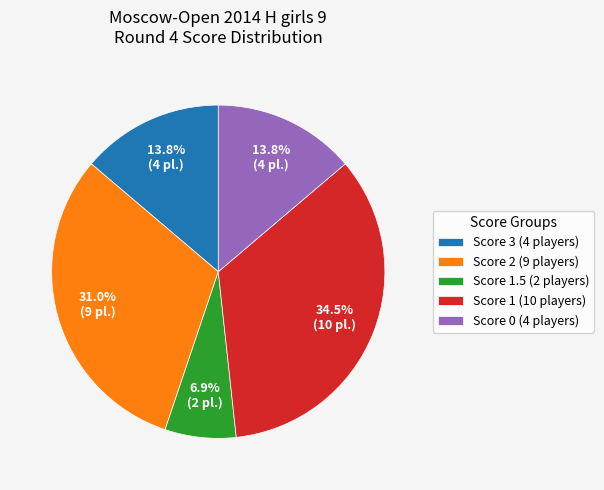

How many segments does this pie chart have?

5